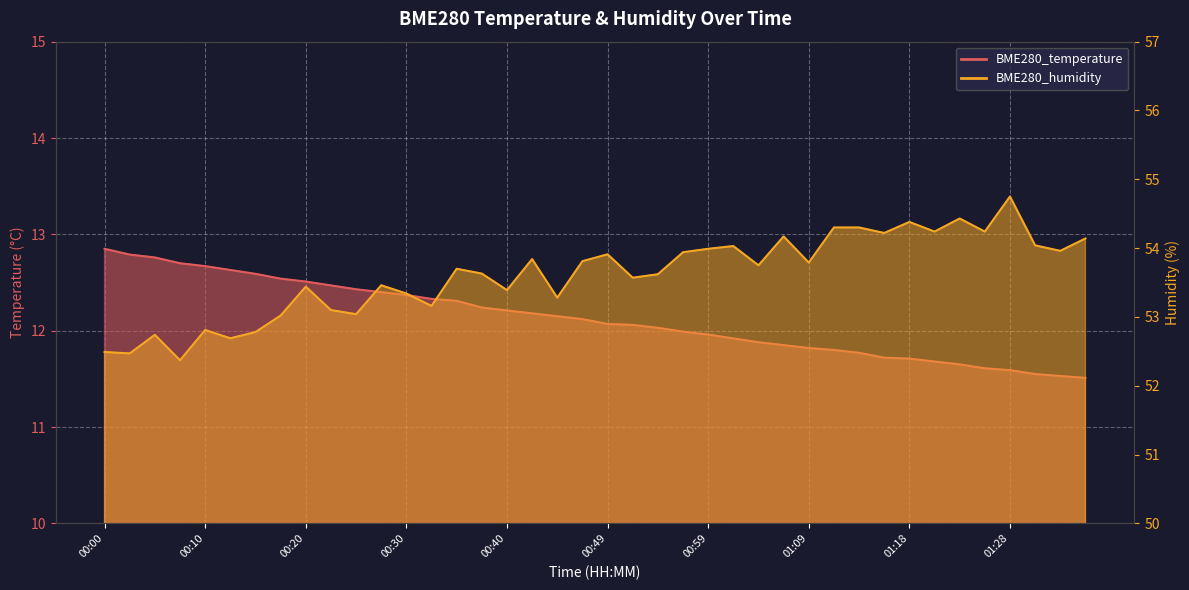

Reading right to left, extract all data points from this chart.

BME280_temperature: 11.5	11.5	11.6	11.6	11.6	11.7	11.7	11.7	11.7	11.8	11.8	11.8	11.8	11.9	11.9	12.0	12.0	12.0	12.1	12.1	12.1	12.2	12.2	12.2	12.2	12.3	12.3	12.4	12.4	12.4	12.5	12.5	12.5	12.6	12.6	12.7	12.7	12.8	12.8	12.8
BME280_humidity: 54.1	54.0	54.0	54.8	54.2	54.4	54.2	54.4	54.2	54.3	54.3	53.8	54.2	53.8	54.0	54.0	53.9	53.6	53.6	53.9	53.8	53.3	53.8	53.4	53.6	53.7	53.2	53.3	53.5	53.0	53.1	53.4	53.0	52.8	52.7	52.8	52.4	52.7	52.5	52.5